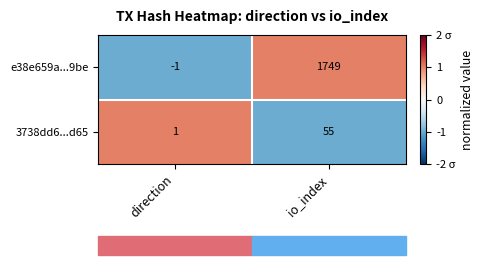

Which series has the widest spread of values?

e38e659a...9be